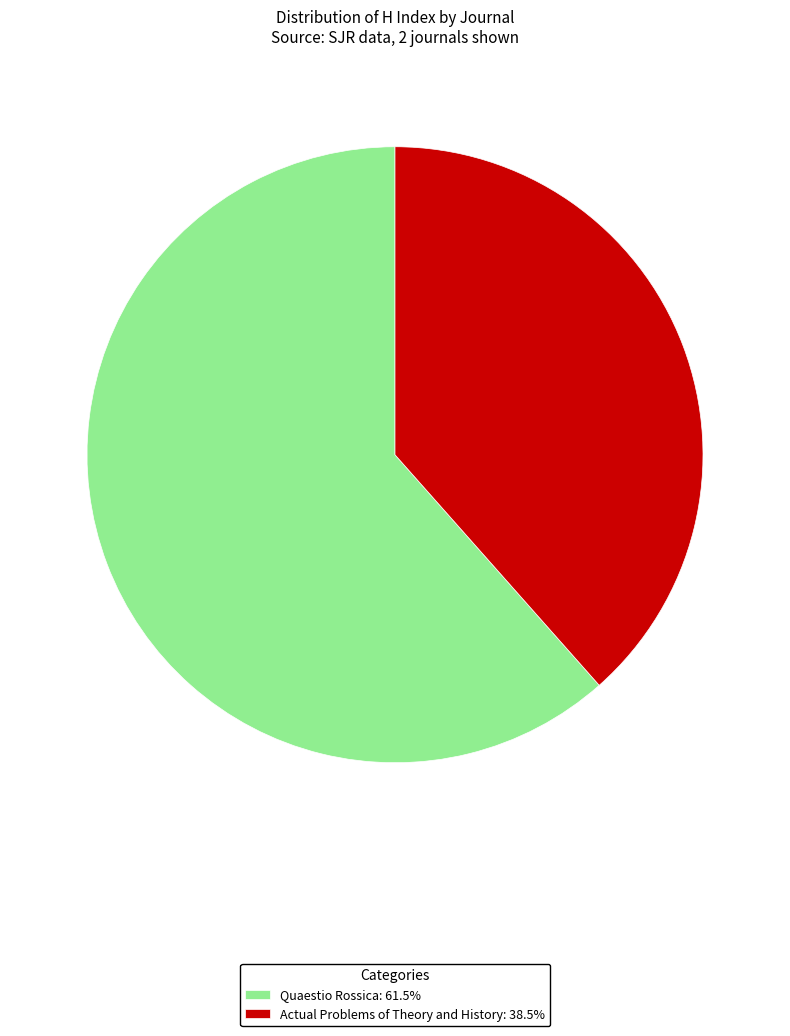

Is there any slice that represents more than half of the pie?

Yes